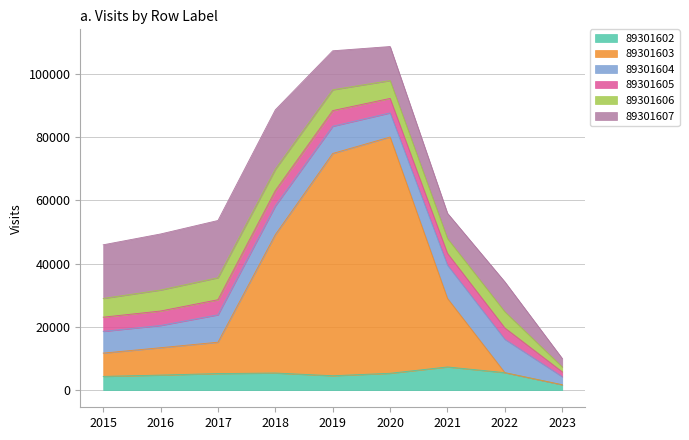

Between 2017 and 2015, which is larger?

2017